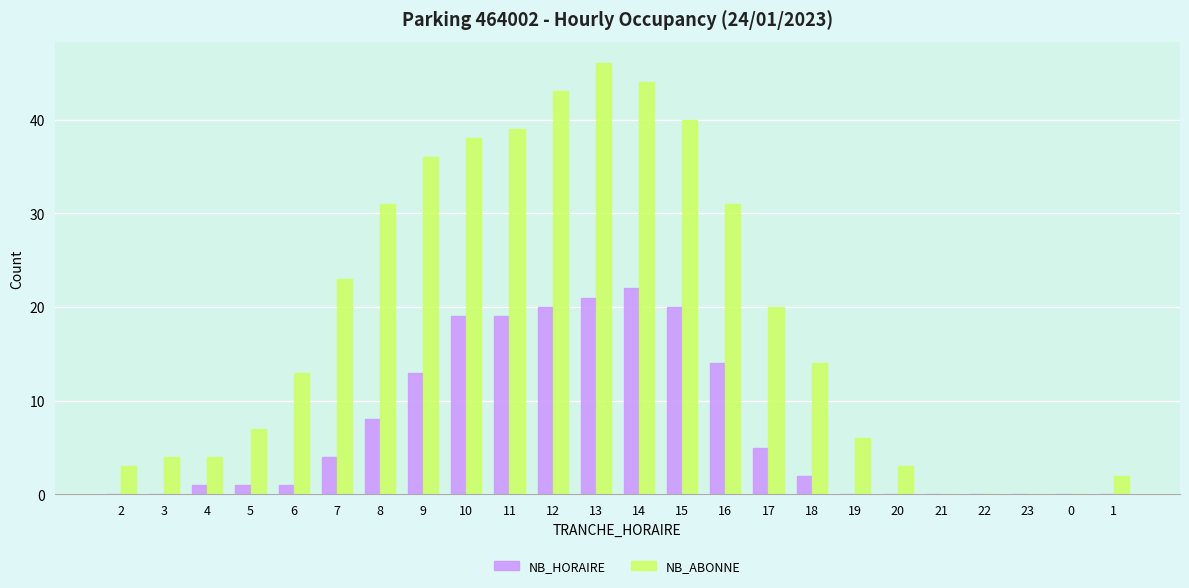

At which category does the chart reach its peak across all series?

13